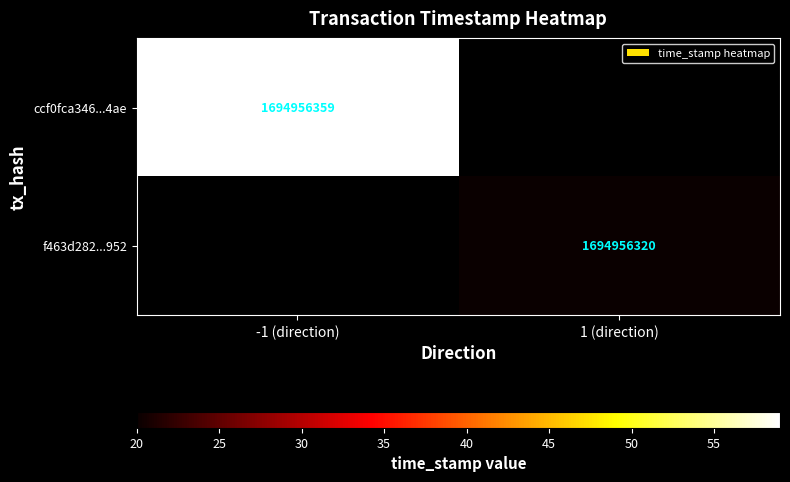

List the series in order of their peak value, highest first.

ccf0fca346d95677bfa72a38ab58d3d9b4064ae, f463d282d709d8a0c70cdd4994f2cfc3732c952